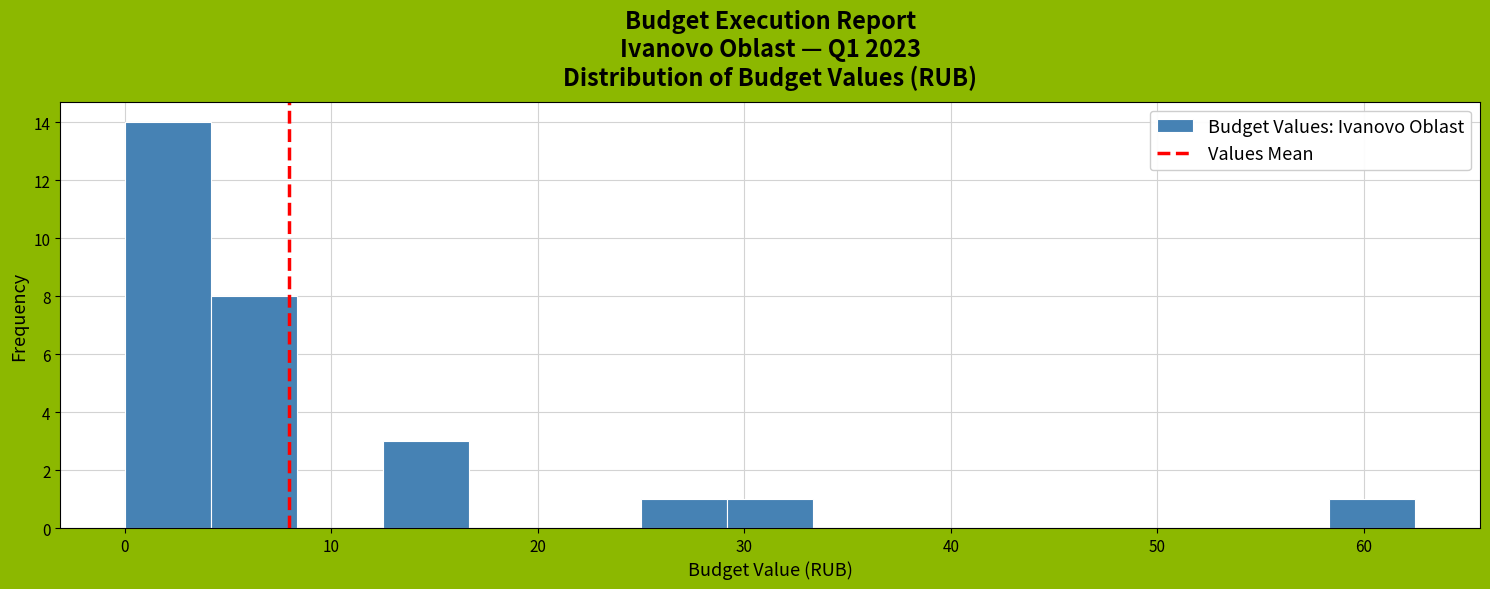

Over which range of the x-axis is the bar tallest?

0 to 4